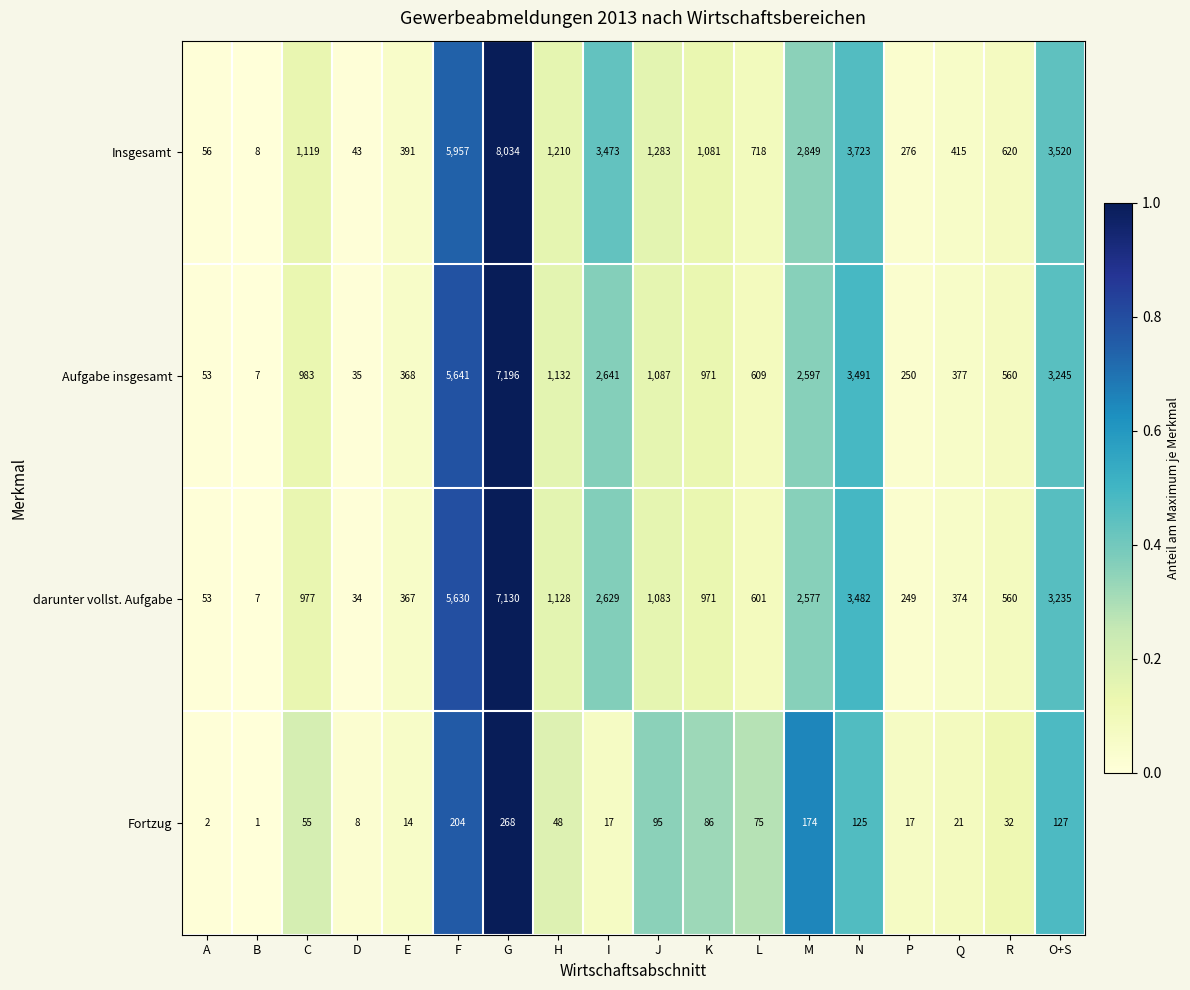

Is it true that Insgesamt equals 71 at D?

False